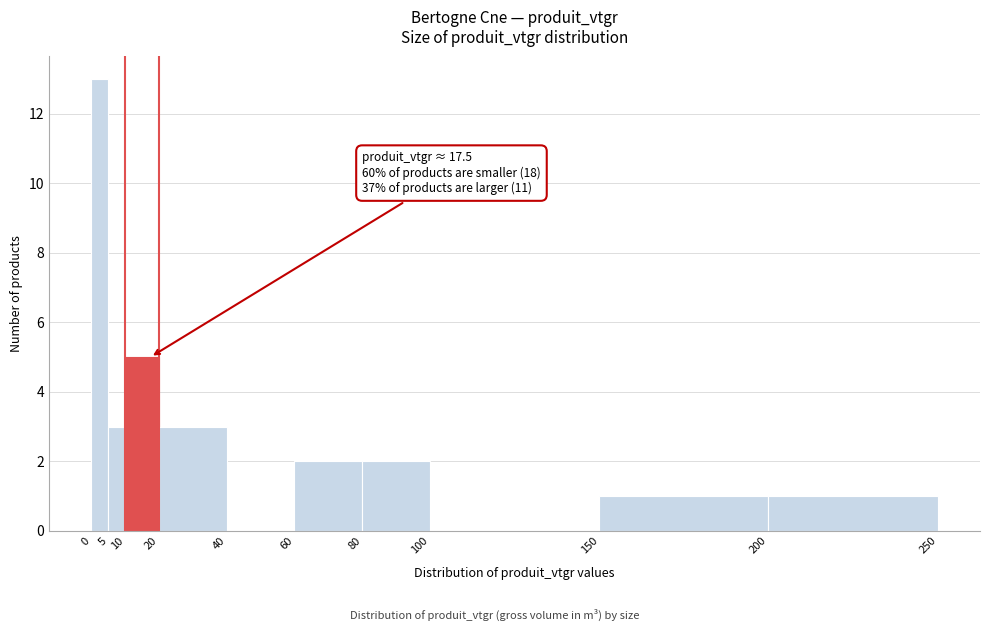

Which range on the x-axis has the tallest bar?

0 to 5